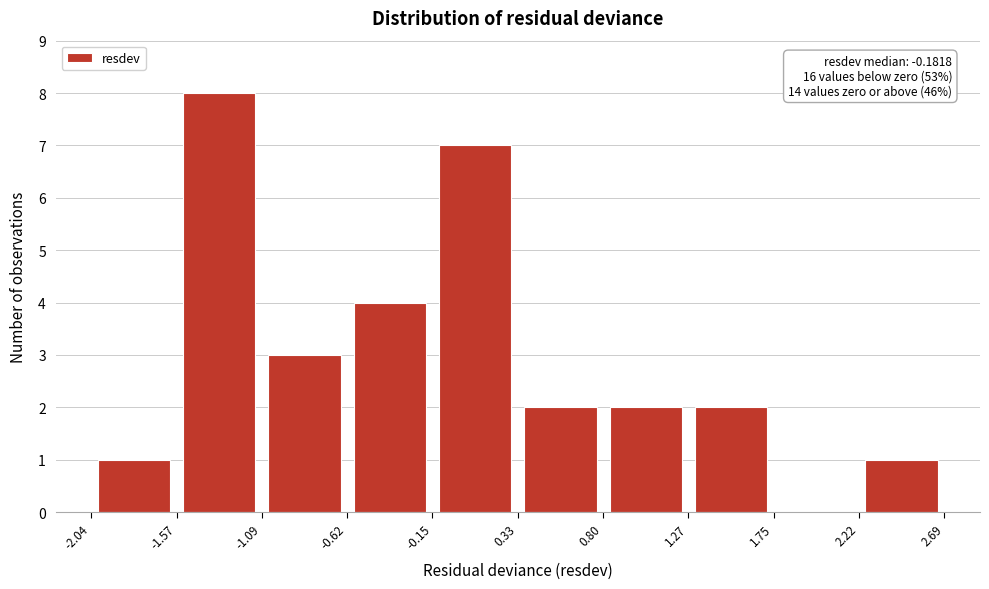

Which range on the x-axis has the tallest bar?

-1.57 to -1.09